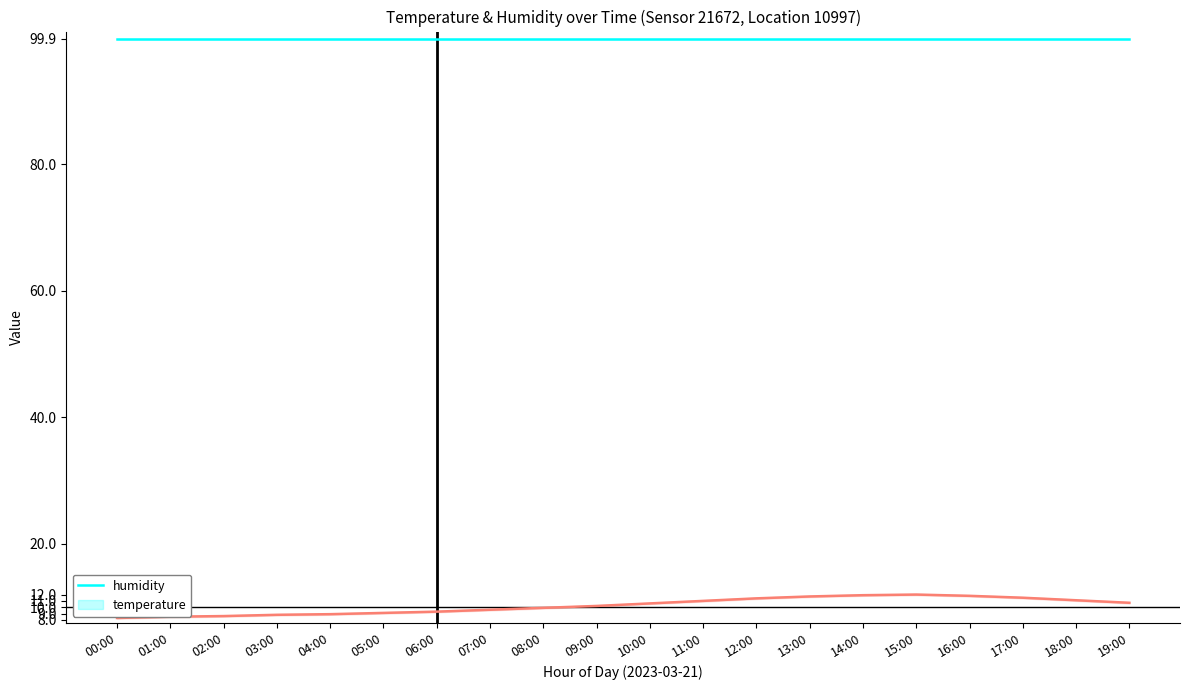

Count the number of categories in the chart.

20